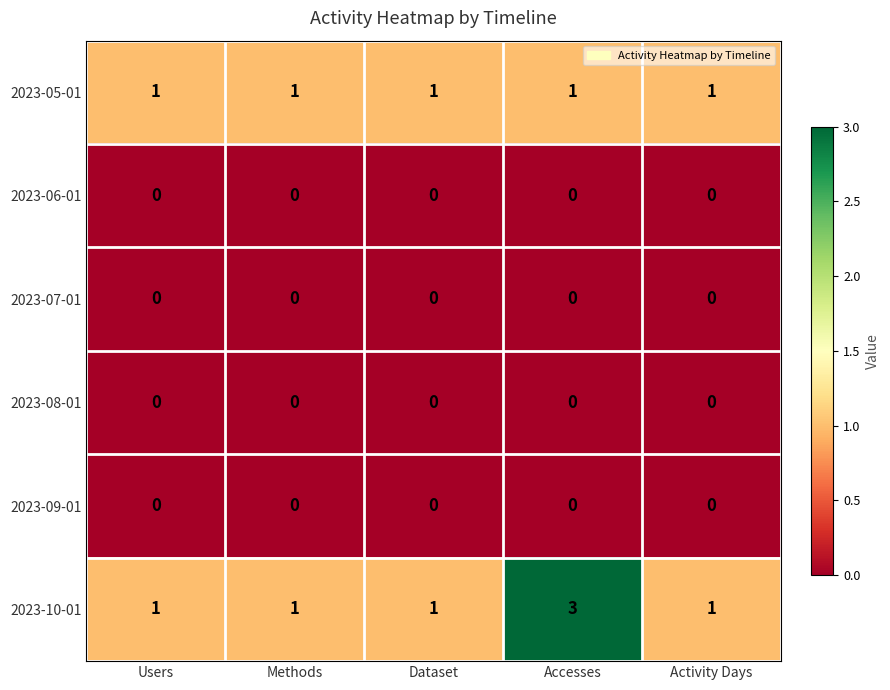

The value of 2023-10-01 at Users is 1. True or false?

True